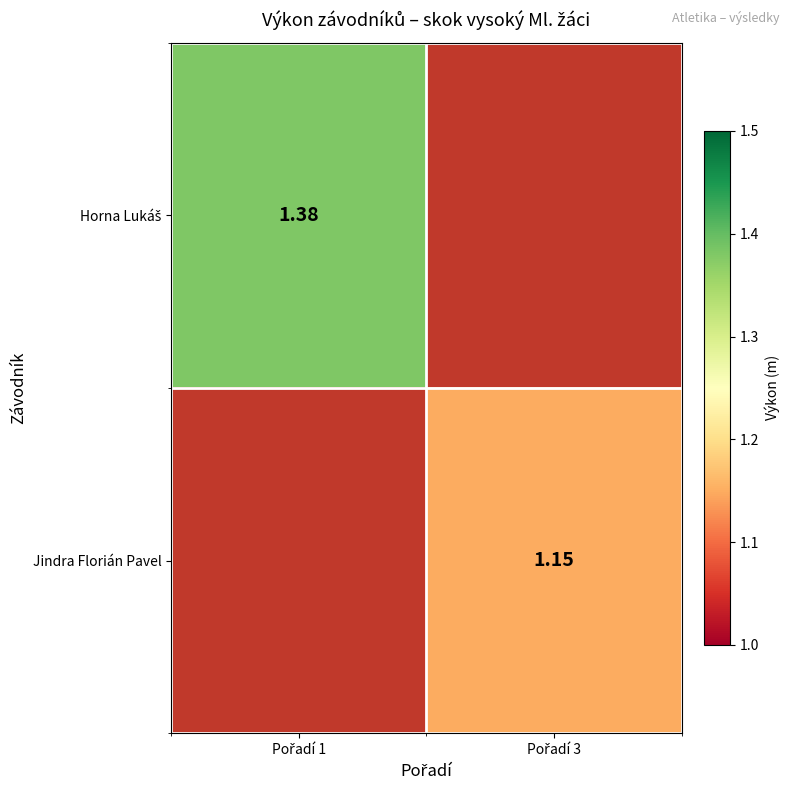

Rank the categories by Jindra Florián Pavel value from highest to lowest.

Pořadí 1, Pořadí 3